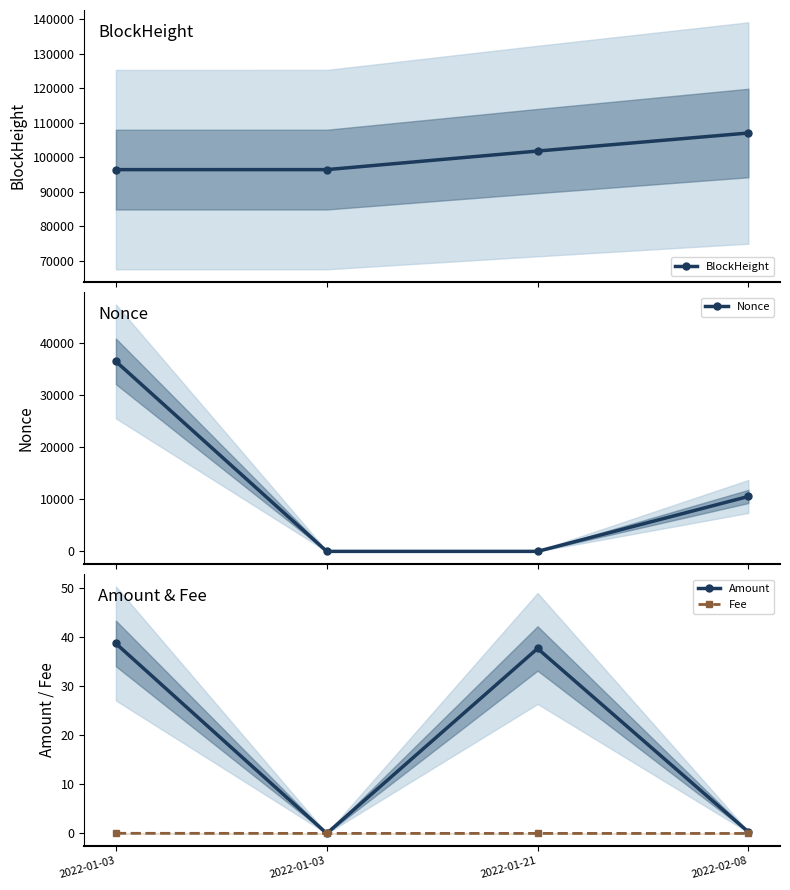

How many distinct data groups are displayed?

4